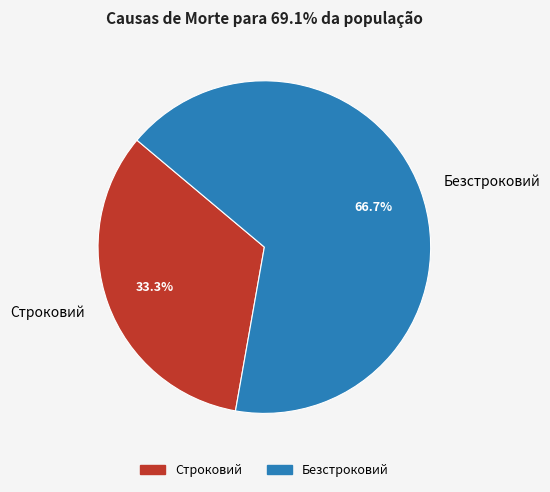

What is the smallest slice in the pie chart?

Строковий